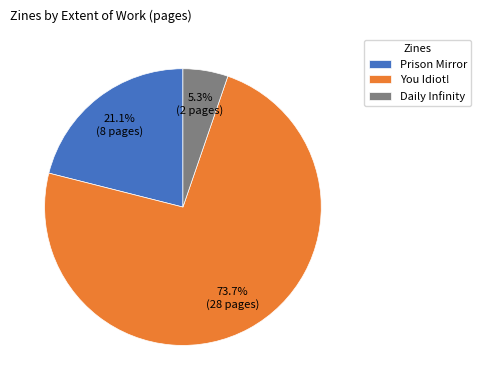

The You Idiot! slice represents 74% of the pie. True or false?

True